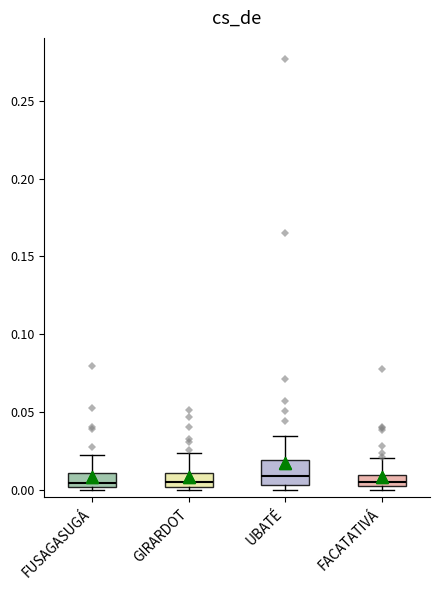

Which box is the tallest, from its lower edge to its upper edge?

UBATÉ